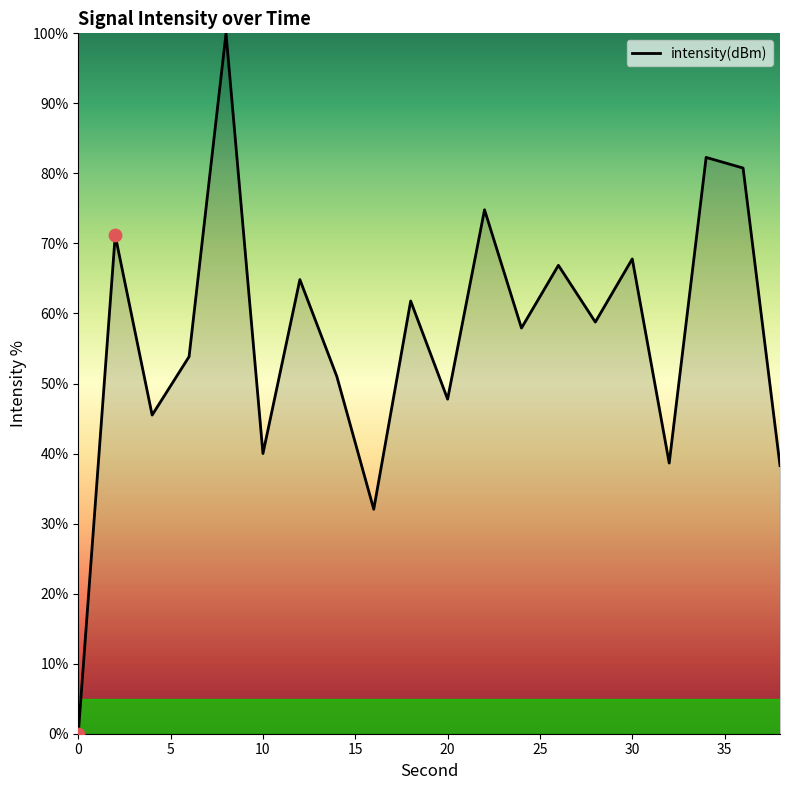

What is the maximum value shown in the chart?

100.0